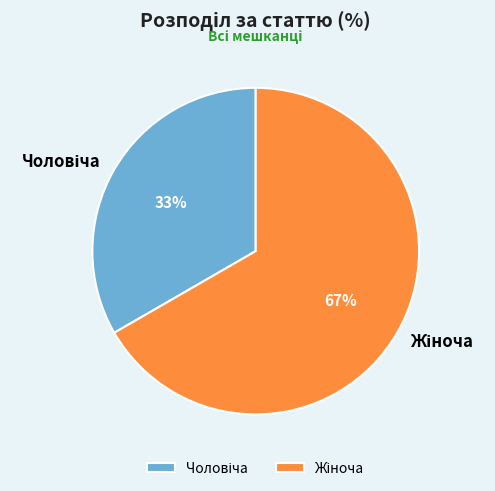

Does any single category account for the majority?

Yes